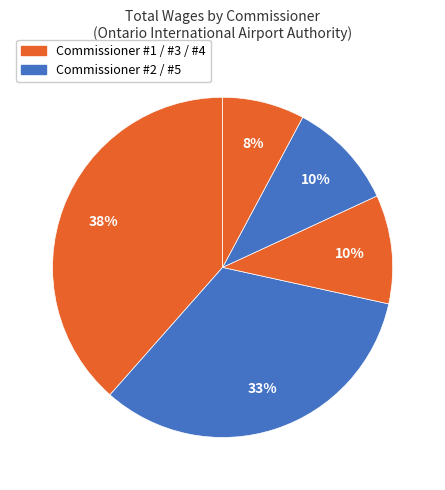

How many segments does this pie chart have?

5